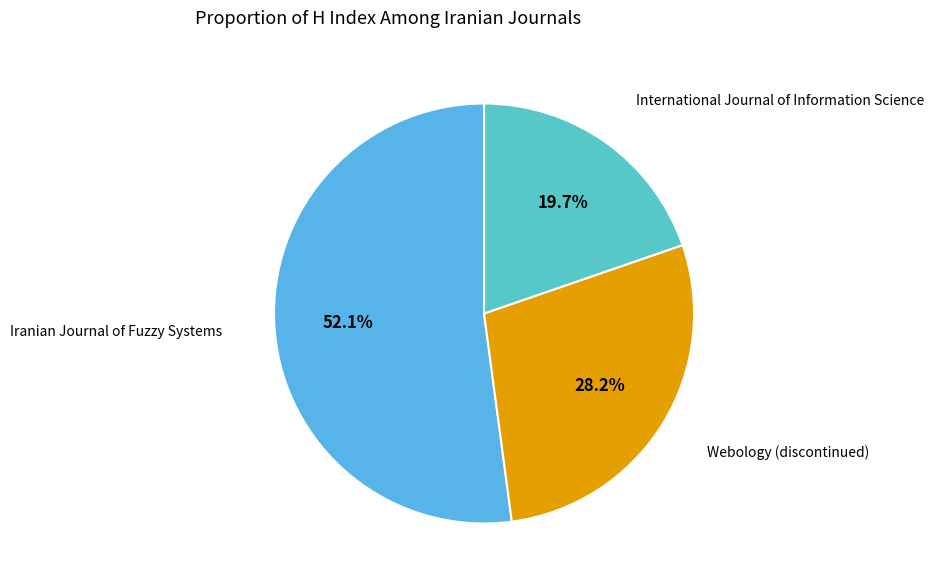

What percentage is the International Journal of Information Science slice, to the nearest percent?

20%